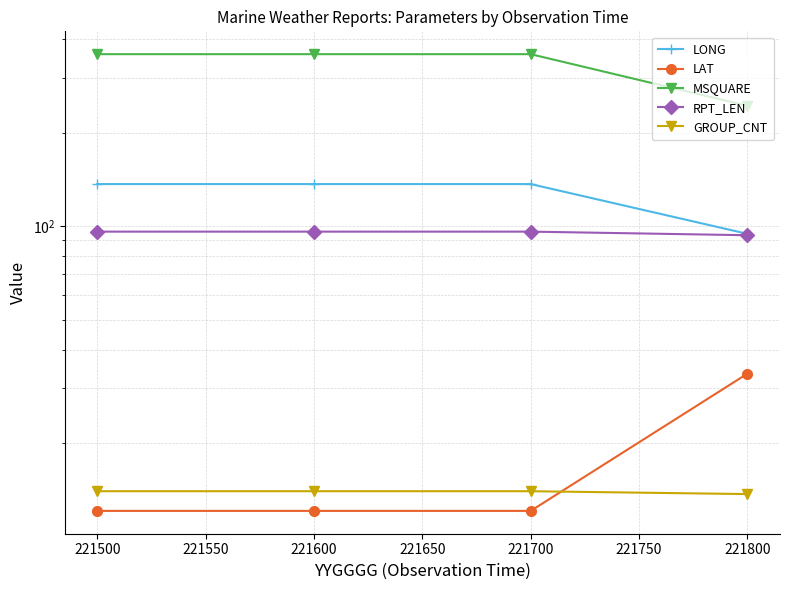

Which series has the widest spread of values?

MSQUARE